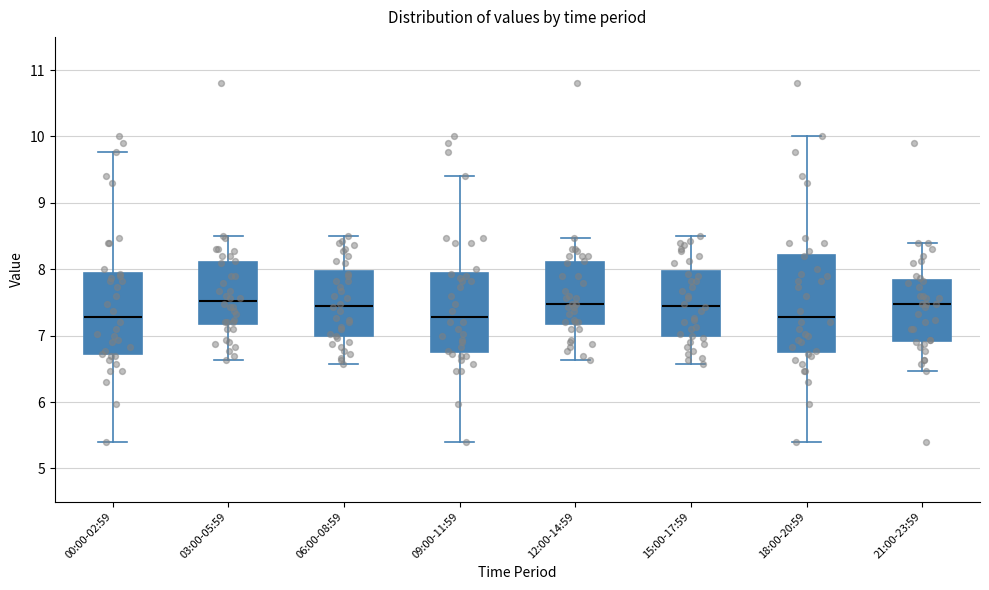

Reading left to right, transcribe this box plot: for each box, give where its median line is, the range the box spans, and where its two whiskers end, as read against the y-axis. The values are not printed on the chart, so give them approximately, as read against the axis.

00:00-02:59: median 7.3, box 6.7 to 7.9, whiskers 5.4 to 9.8
03:00-05:59: median 7.5, box 7.2 to 8.1, whiskers 6.6 to 8.5
06:00-08:59: median 7.5, box 7.0 to 8.0, whiskers 6.6 to 8.5
09:00-11:59: median 7.3, box 6.8 to 7.9, whiskers 5.4 to 9.4
12:00-14:59: median 7.5, box 7.2 to 8.1, whiskers 6.6 to 8.5
15:00-17:59: median 7.5, box 7.0 to 8.0, whiskers 6.6 to 8.5
18:00-20:59: median 7.3, box 6.8 to 8.2, whiskers 5.4 to 10.0
21:00-23:59: median 7.5, box 6.9 to 7.8, whiskers 6.5 to 8.4